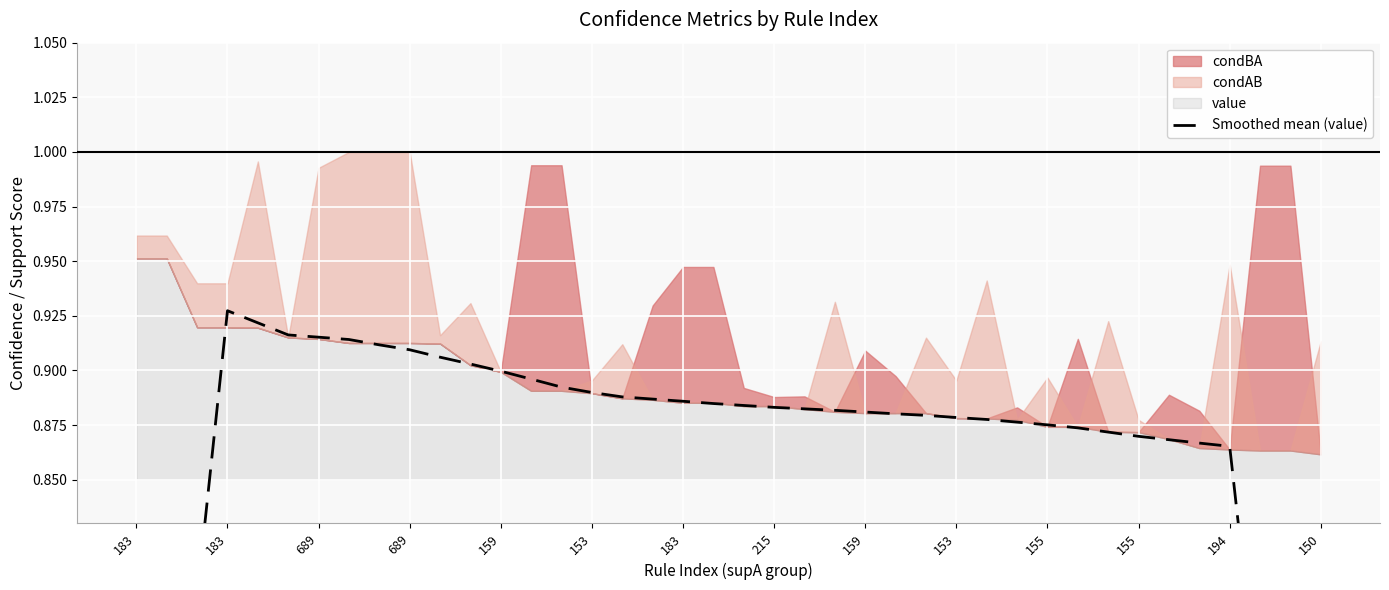

Read the value at 37.

0.7